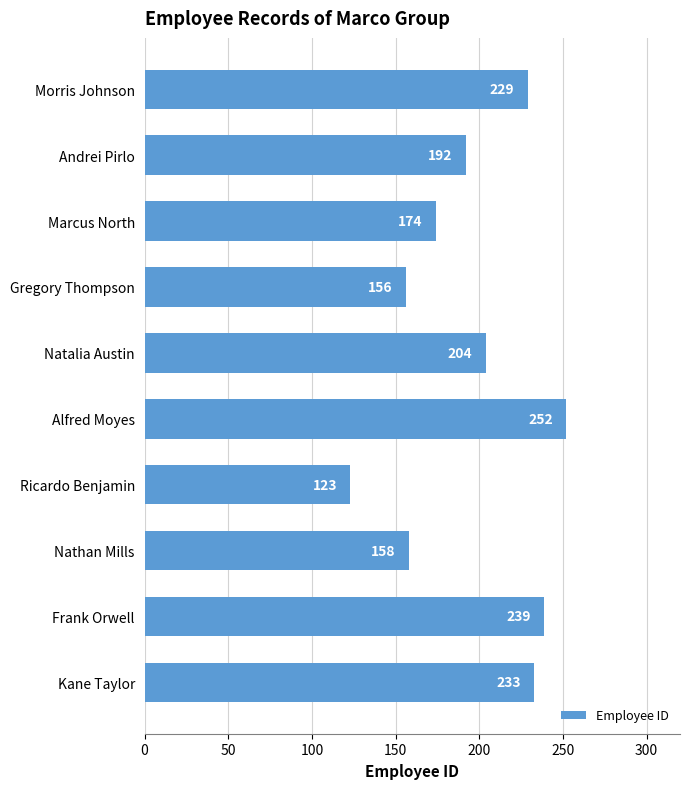

The chart shows a value of 158 at Nathan Mills. True or false?

True